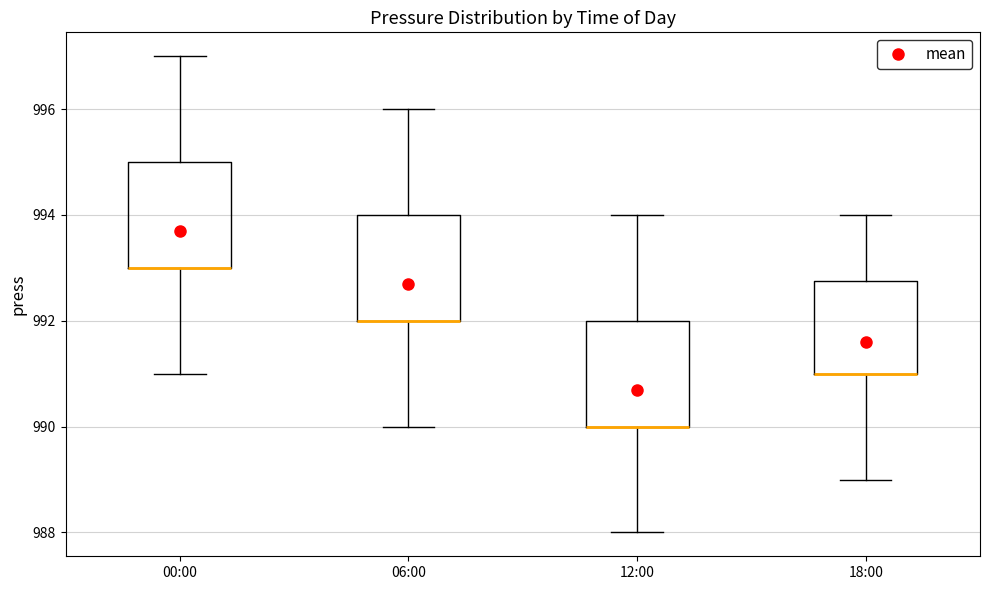

Reading left to right, transcribe this box plot: for each box, give where its median line is, the range the box spans, and where its two whiskers end, as read against the y-axis. The values are not printed on the chart, so give them approximately, as read against the axis.

00:00: median 993.0 (drawn on the box's lower edge), box 993.0 to 995.0, whiskers 991.0 to 997.0
06:00: median 992.0 (drawn on the box's lower edge), box 992.0 to 994.0, whiskers 990.0 to 996.0
12:00: median 990.0 (drawn on the box's lower edge), box 990.0 to 992.0, whiskers 988.0 to 994.0
18:00: median 991.0 (drawn on the box's lower edge), box 991.0 to 992.8, whiskers 989.0 to 994.0